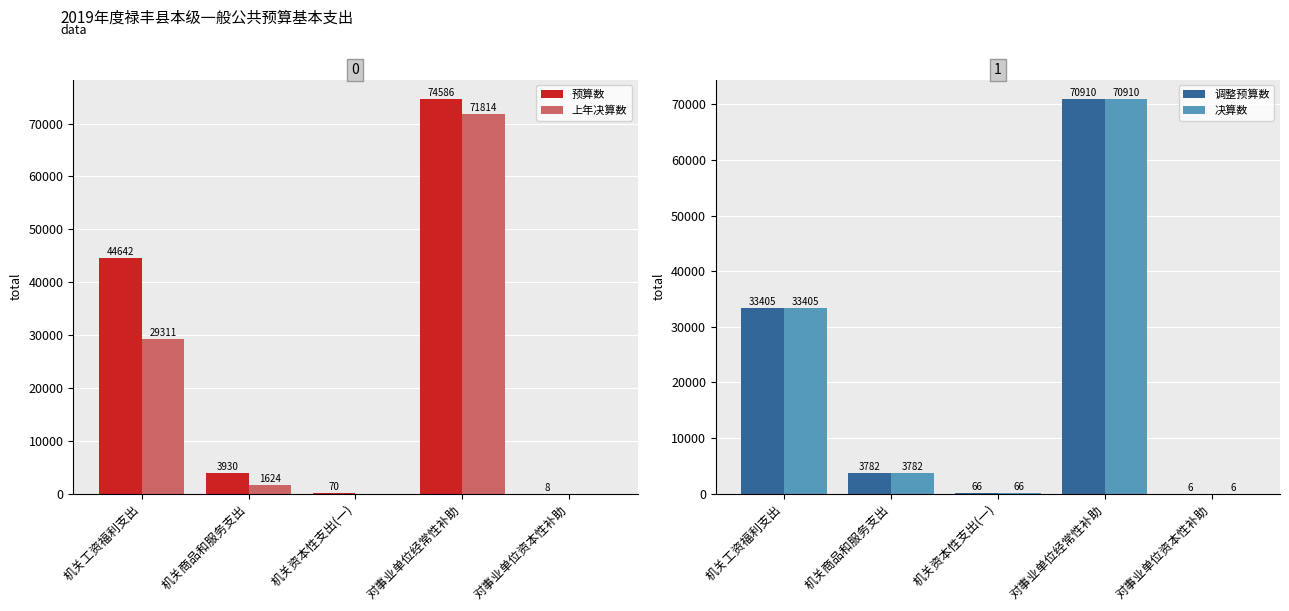

Is the value of 预算数 at 机关商品和服务支出 greater than the value of 决算数 at 机关商品和服务支出?

Yes